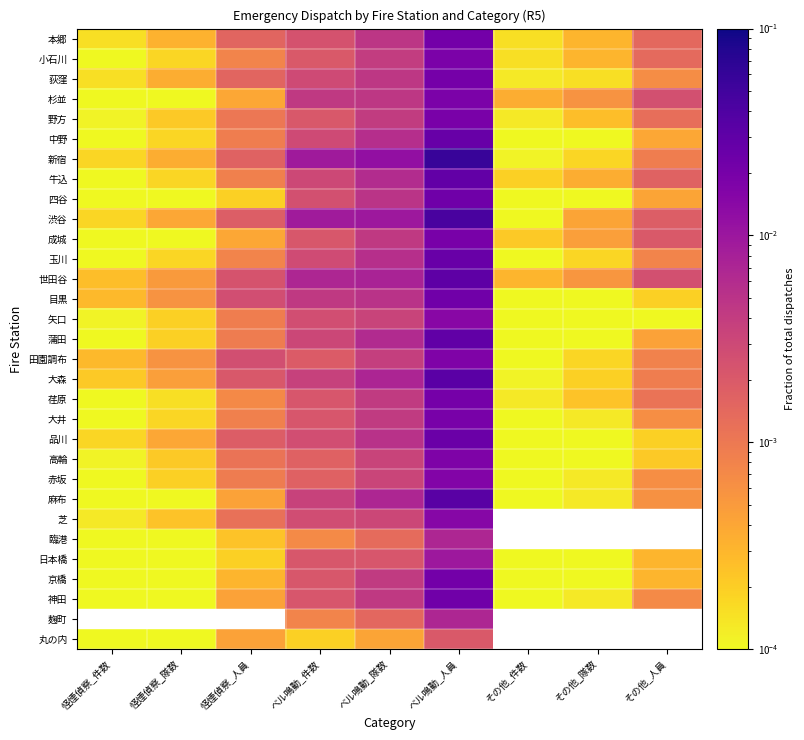

True or false: 臨港 has a value of 0.0 at 怪煙偵察_隊数.

False